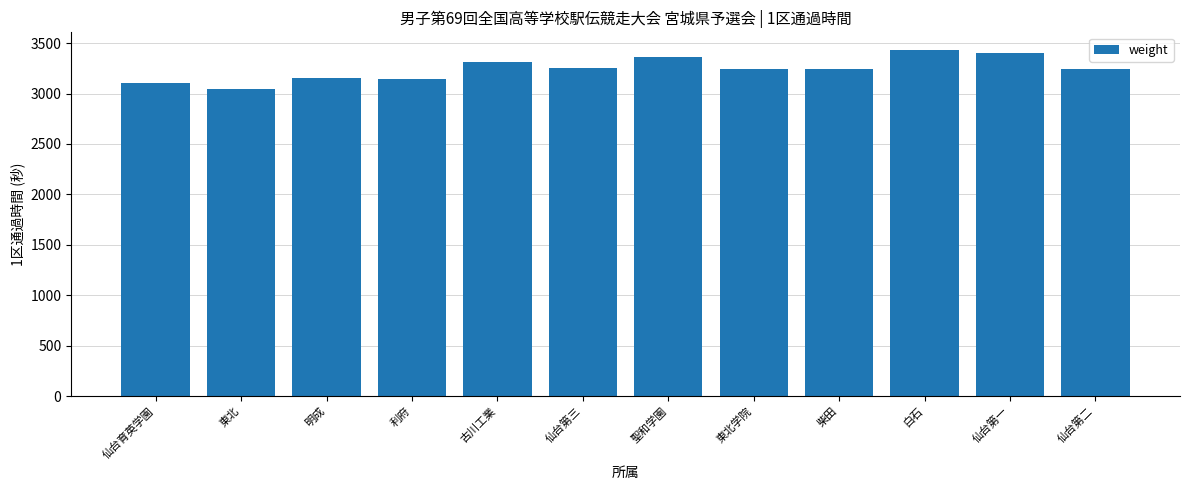

The value at 仙台育英学園 is 1915. True or false?

False